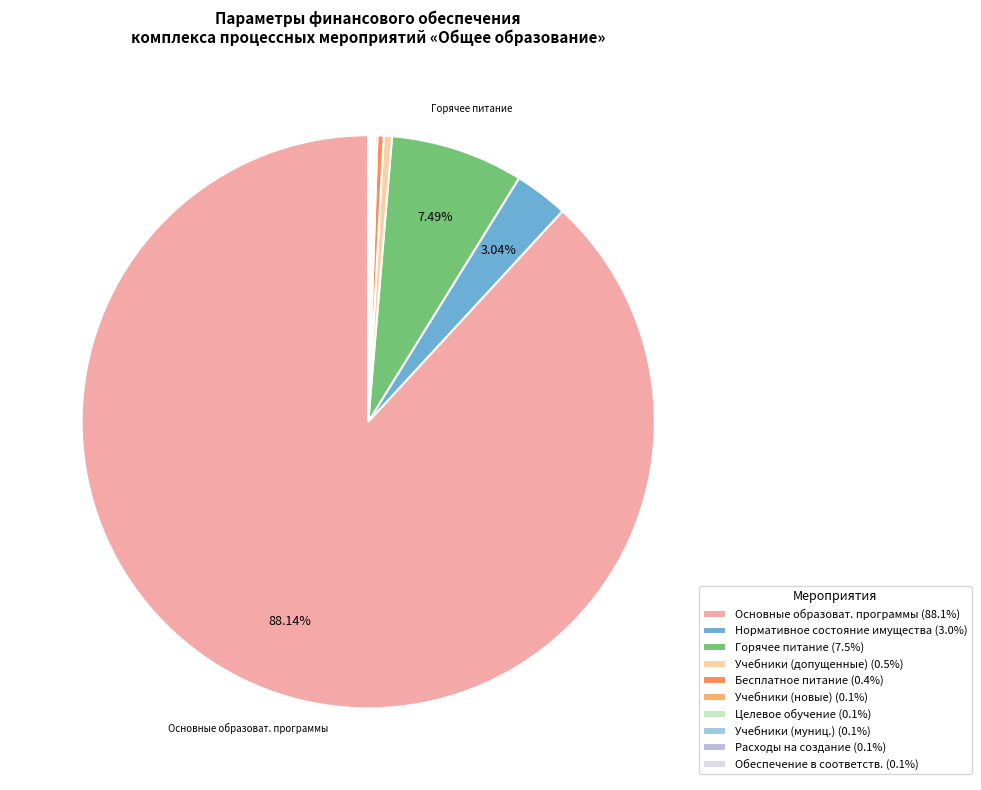

Which category accounts for the majority?

Реализация основных общеобразовательных программ